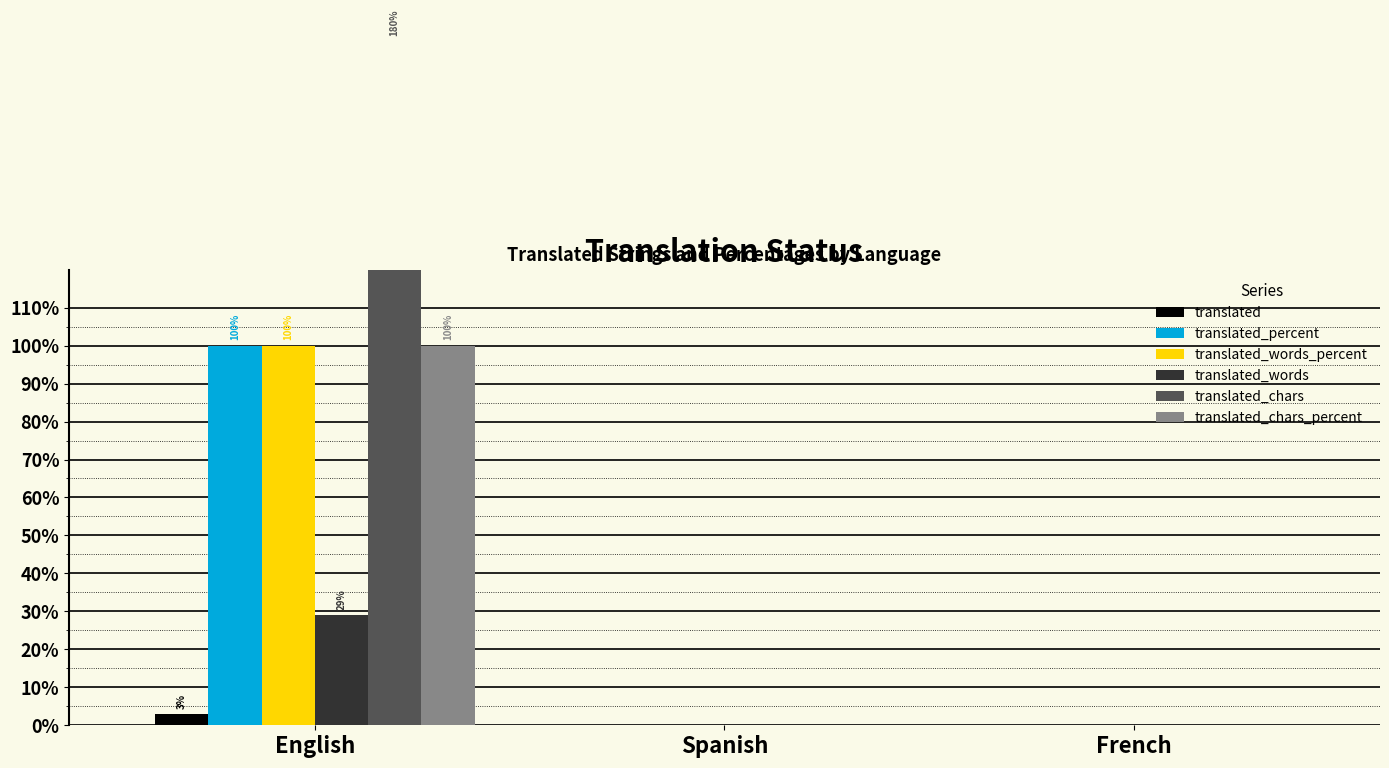

The translated_chars_percent series shows 0 at Spanish. True or false?

True